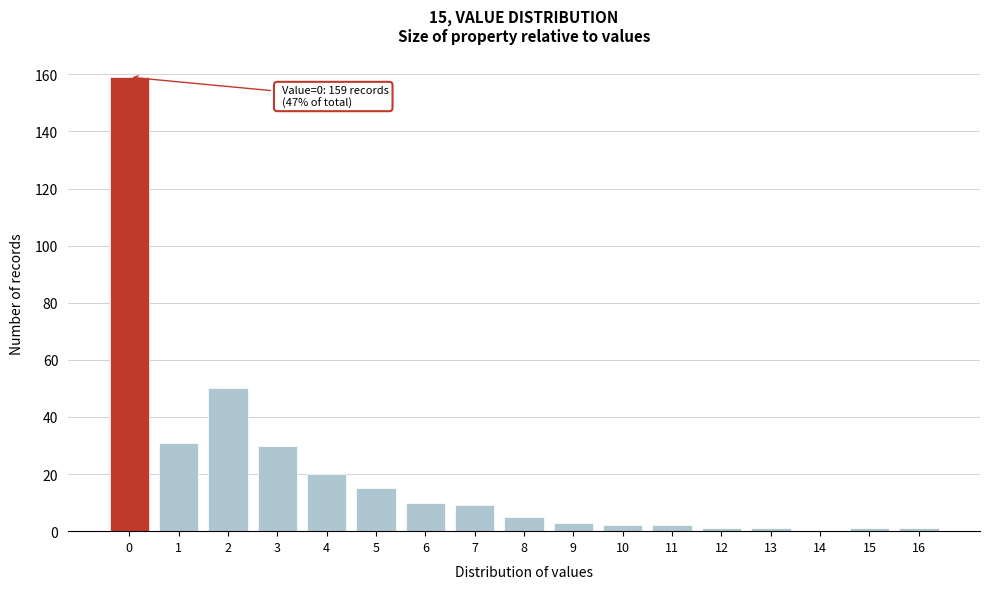

Reading left to right, transcribe all the data shown in this chart.

0=159	1=31	2=50	3=30	4=20	5=15	6=10	7=9	8=5	9=3	10=2	11=2	12=1	13=1	14=0	15=1	16=1